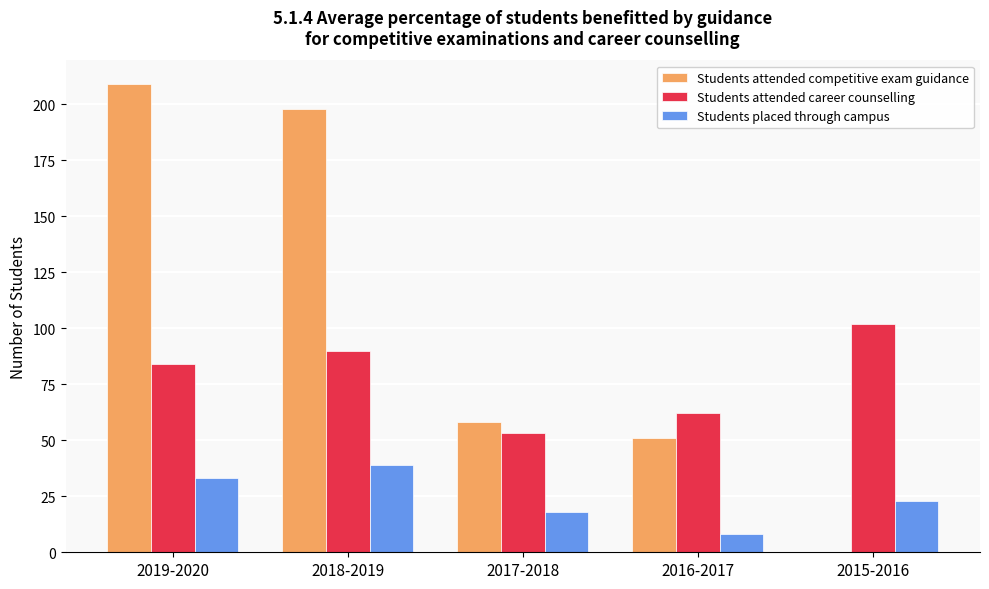

Where is Students attended competitive exam guidance nearest to the value 104?

2017-2018